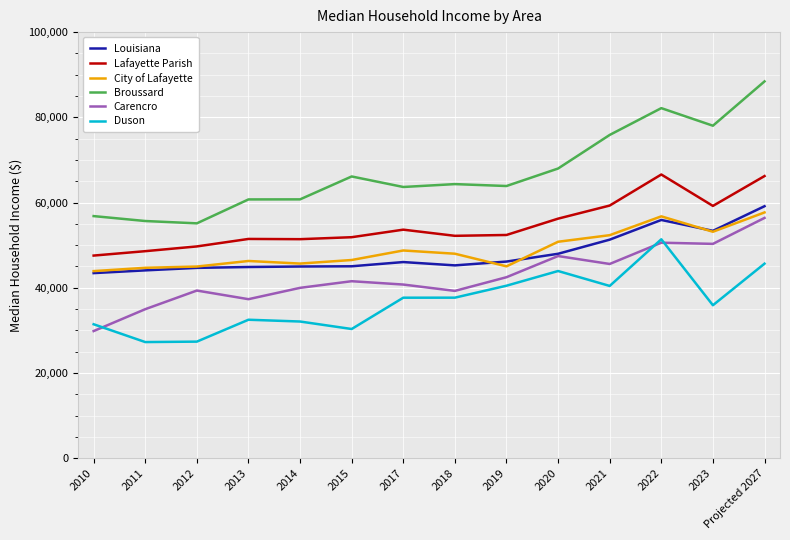

What is the difference between the maximum and minimum values in the Louisiana series?

15698